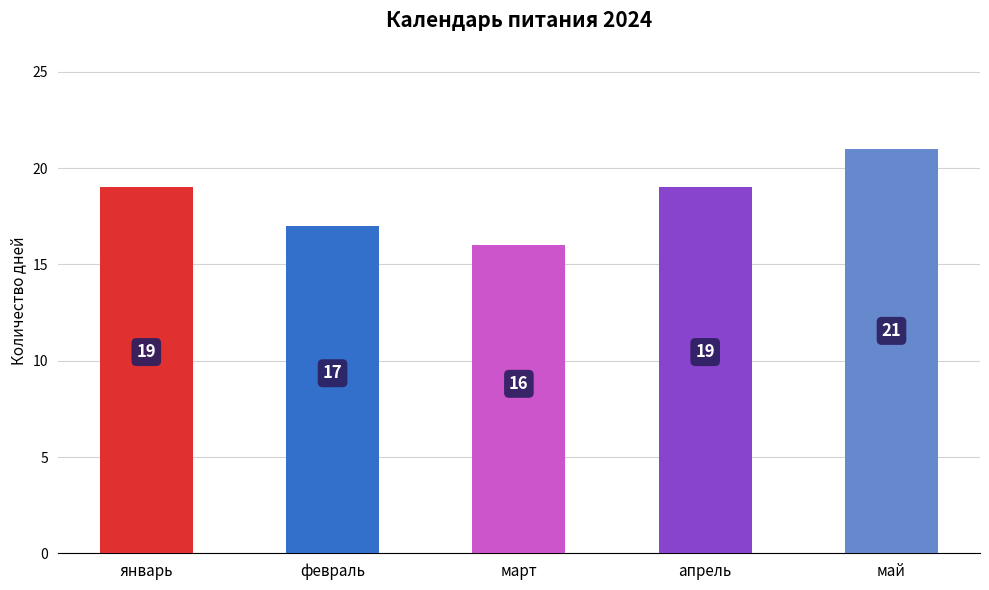

What is the minimum value shown in the chart?

16